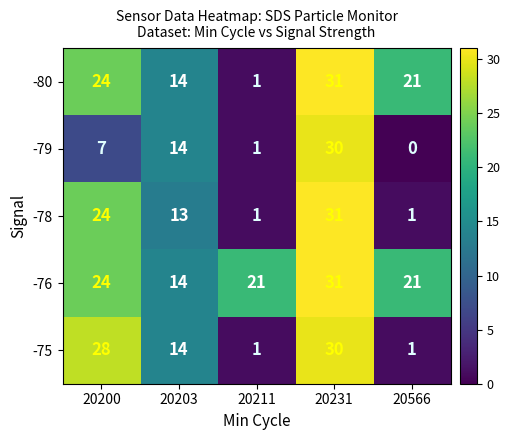

The -80 series shows 14 at 20203. True or false?

True